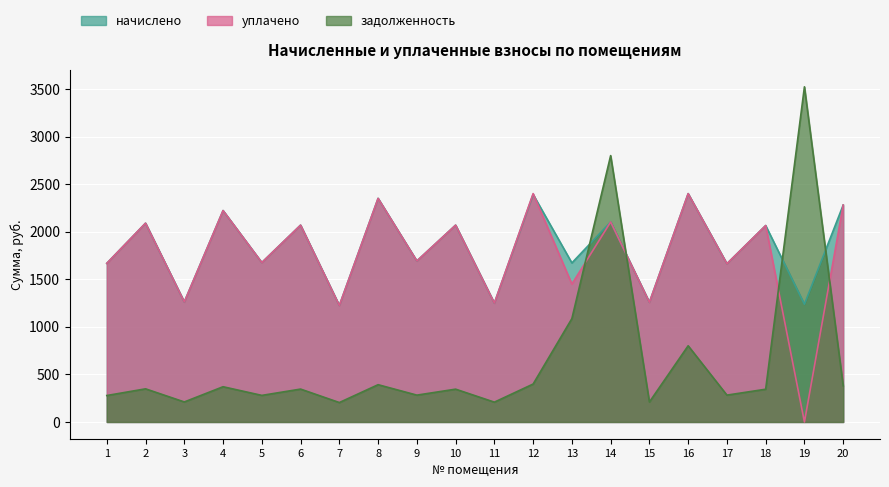

Reading left to right, extract all data points from this chart.

начислено: 1=1668.4	2=2090.7	3=1262.7	4=2223.2	5=1676.7	6=2070.0	7=1225.4	8=2351.5	9=1693.3	10=2070.0	11=1250.3	12=2392.9	13=1672.6	14=2103.1	15=1258.6	16=2401.2	17=1664.3	18=2065.9	19=1237.9	20=2281.1
уплачено: 1=1668.4	2=2090.7	3=1262.7	4=2223.2	5=1676.7	6=2070.0	7=1225.4	8=2351.5	9=1693.3	10=2070.0	11=1250.3	12=2401.7	13=1450.0	14=2103.1	15=1258.6	16=2401.2	17=1664.3	18=2065.9	19=0.0	20=2281.1
задолженность: 1=278.1	2=348.4	3=210.4	4=370.5	5=279.4	6=345.8	7=204.2	8=391.9	9=282.2	10=345.0	11=208.4	12=398.8	13=1087.1	14=2801.2	15=209.8	16=801.3	17=282.3	18=344.3	19=3524.8	20=380.2